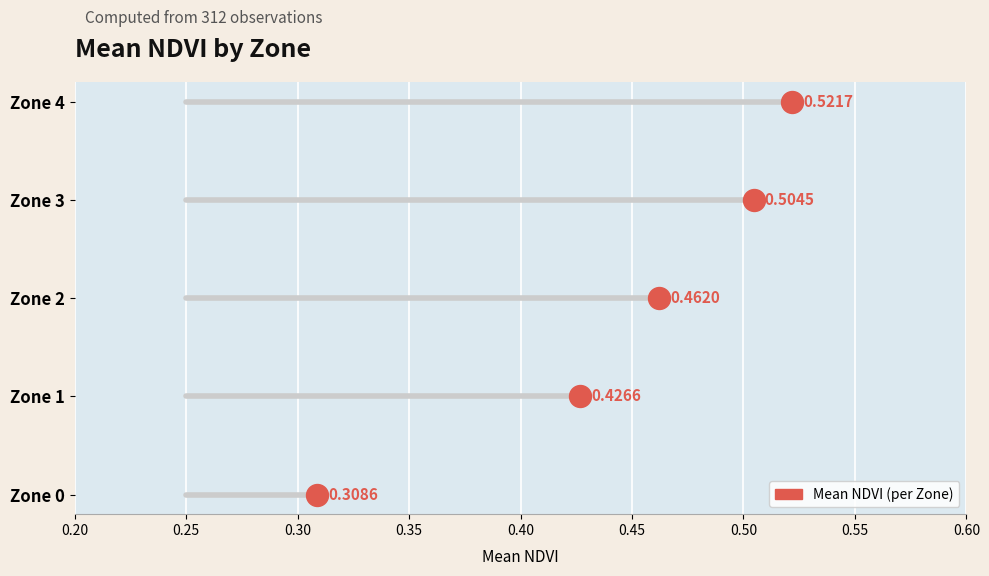

What is the range of Y values (max minus min)?

4